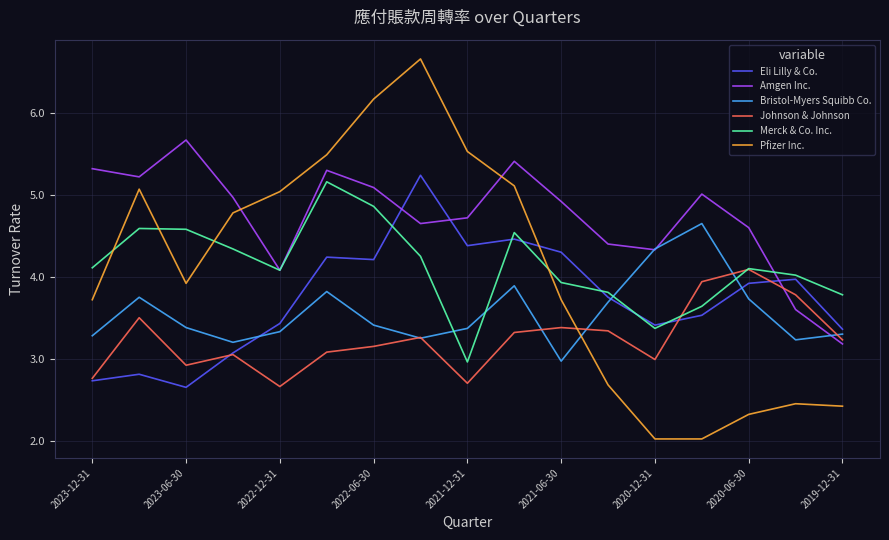

What is the maximum value for Amgen Inc.?

5.7